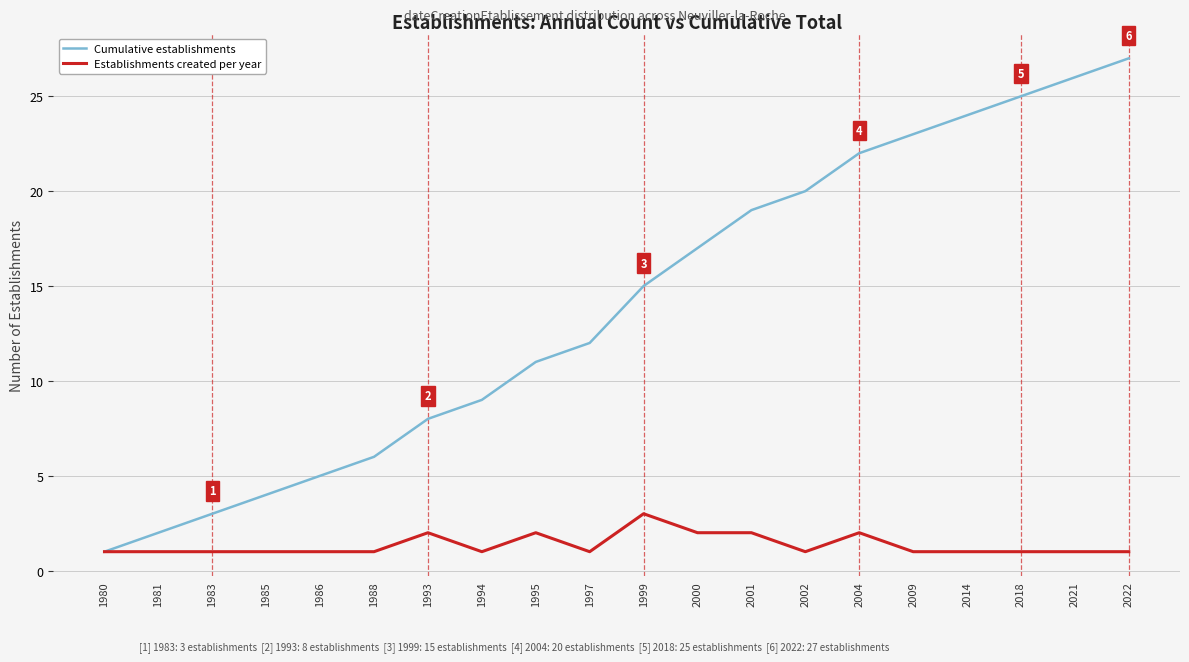

At which label does Cumulative establishments reach its minimum?

1980